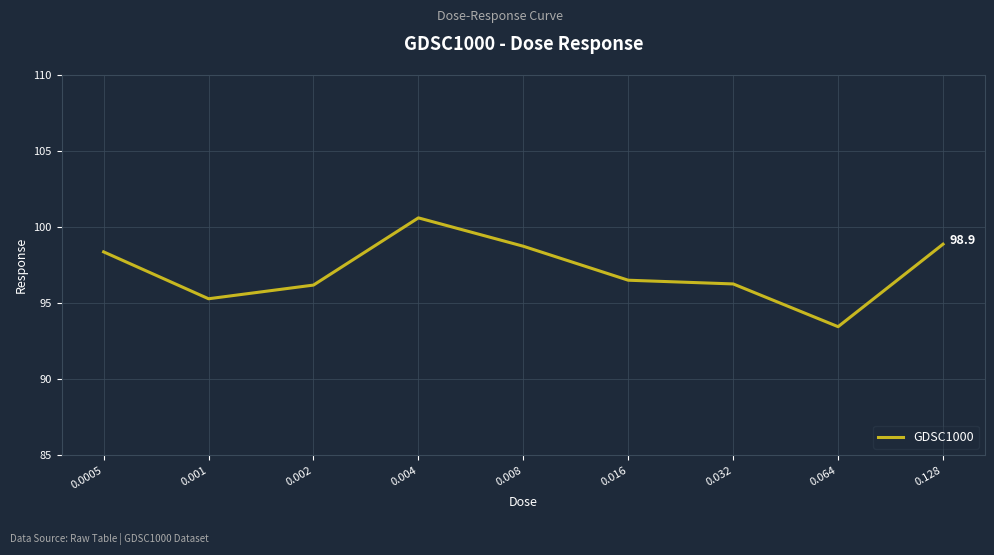

How many lines are shown in the chart?

1